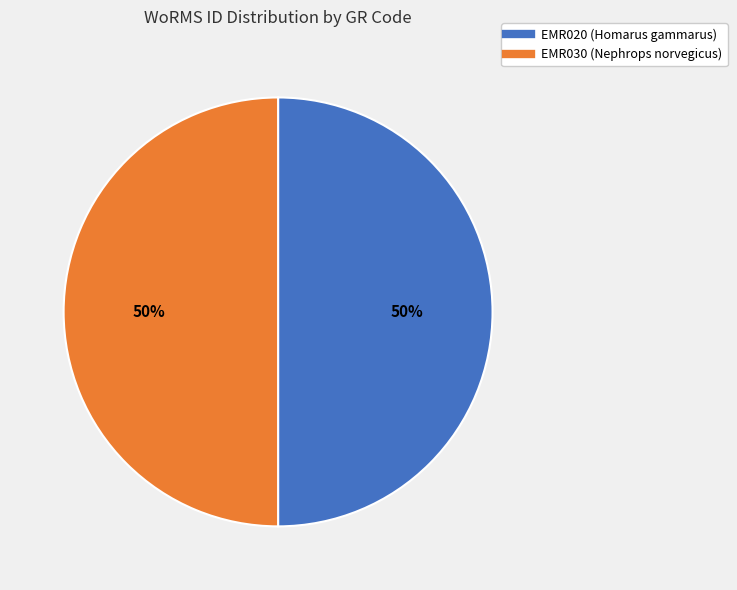

To the nearest percent, what percentage of the pie is EMR030 (Nephrops norvegicus)?

50%